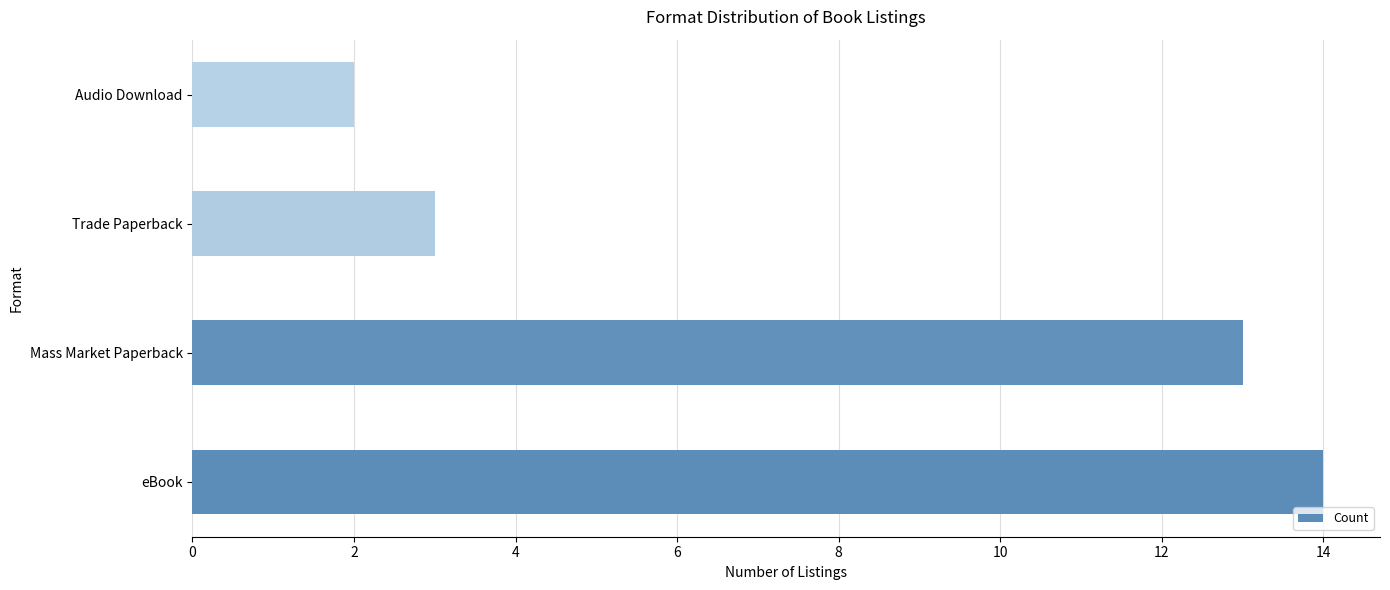

What is the sum of all values?

32